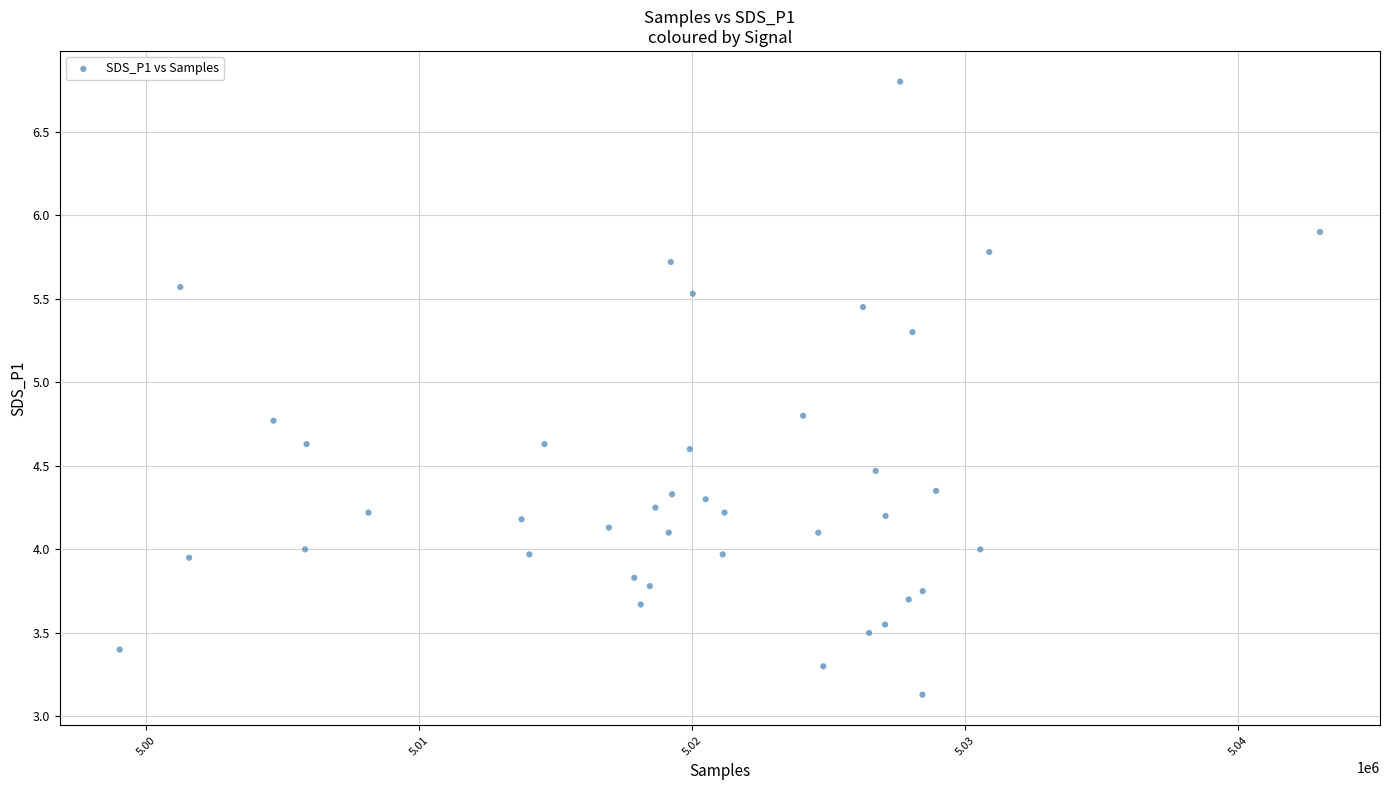

What is the range of Y values (max minus min)?

3.7